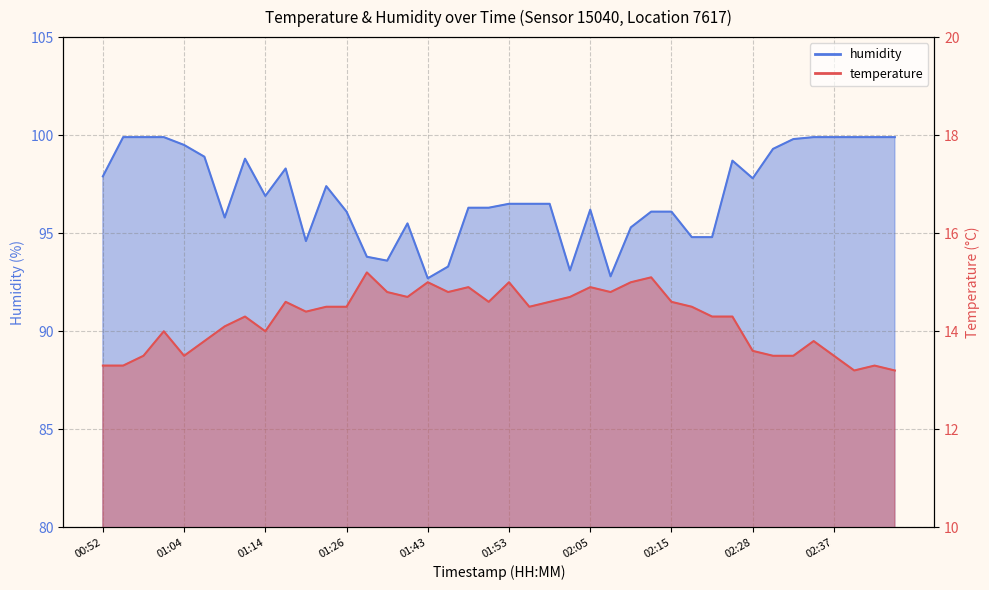

Rank the series at 01:48 from lowest to highest value.

temperature, humidity